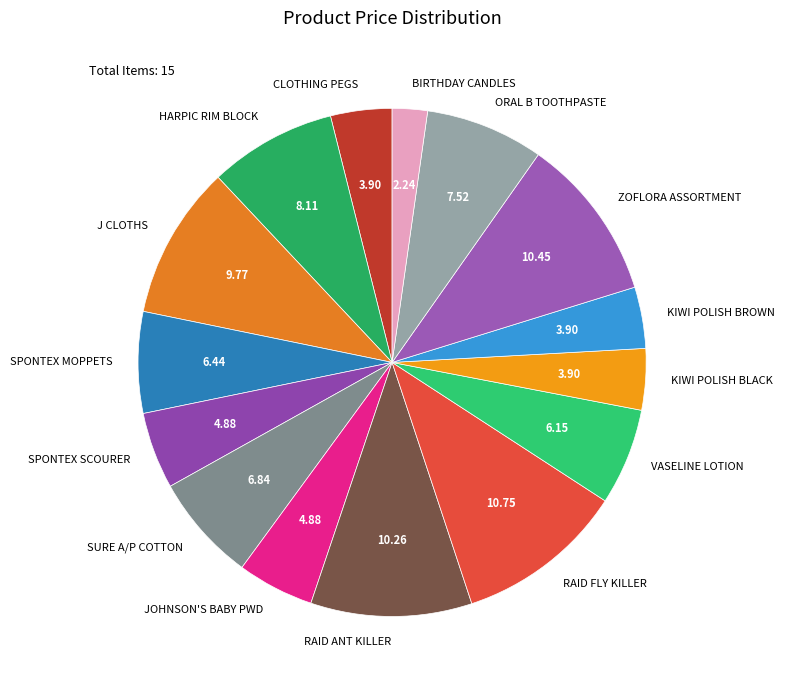

Is there any slice that represents more than half of the pie?

No